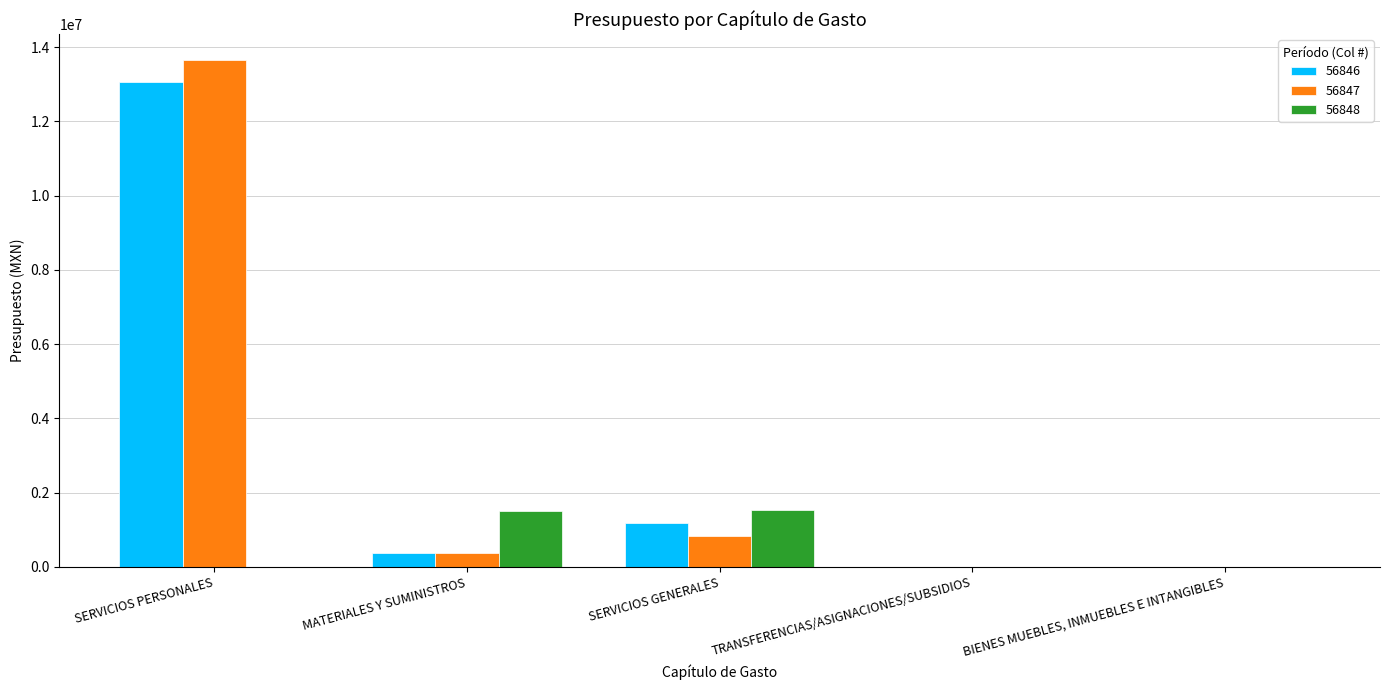

The 56847 series shows 825021.8 at SERVICIOS GENERALES. True or false?

True